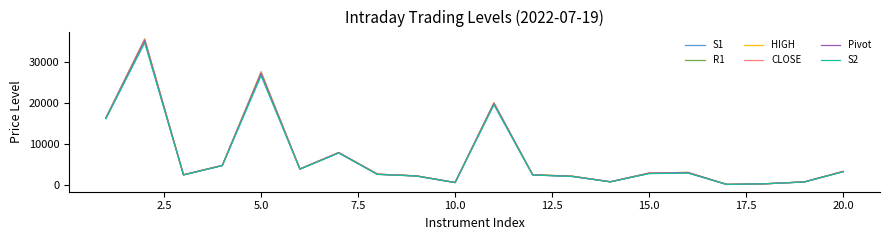

What is the maximum value shown in the chart?

35559.3